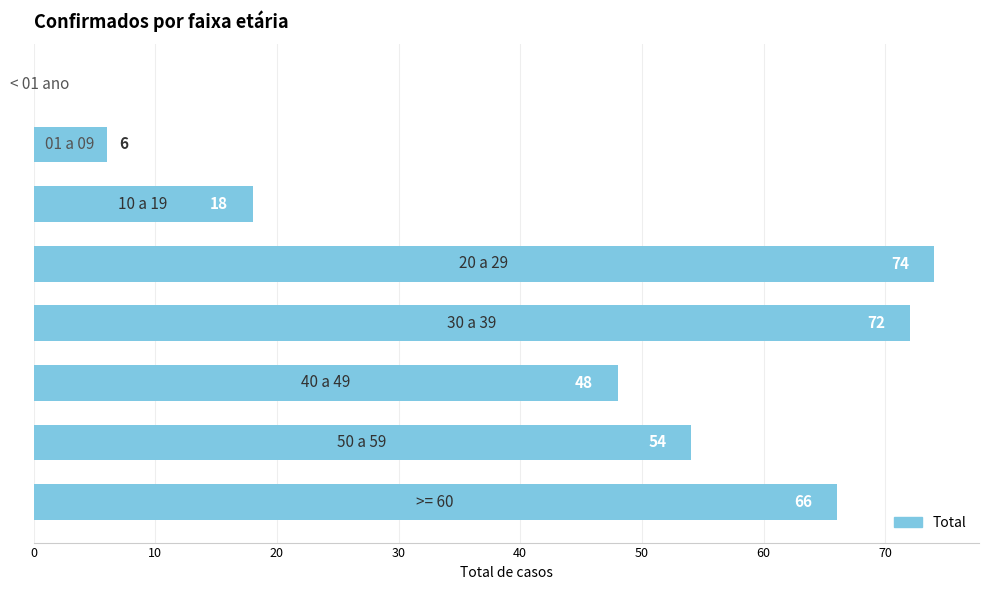

What is the sum of all values?

338